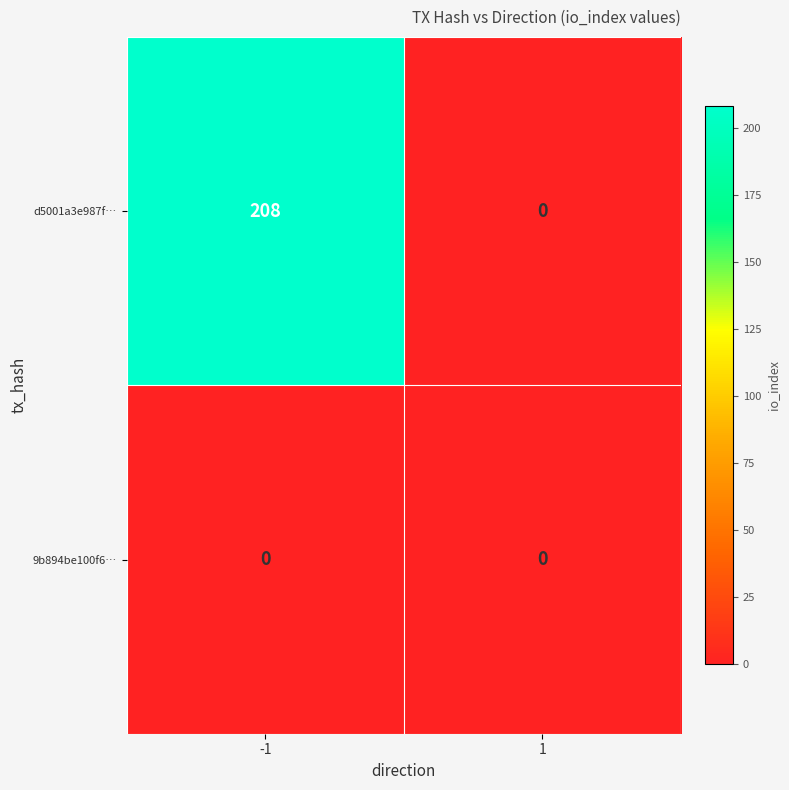

True or false: d5001a3e987f… has a value of 67 at 1.

False